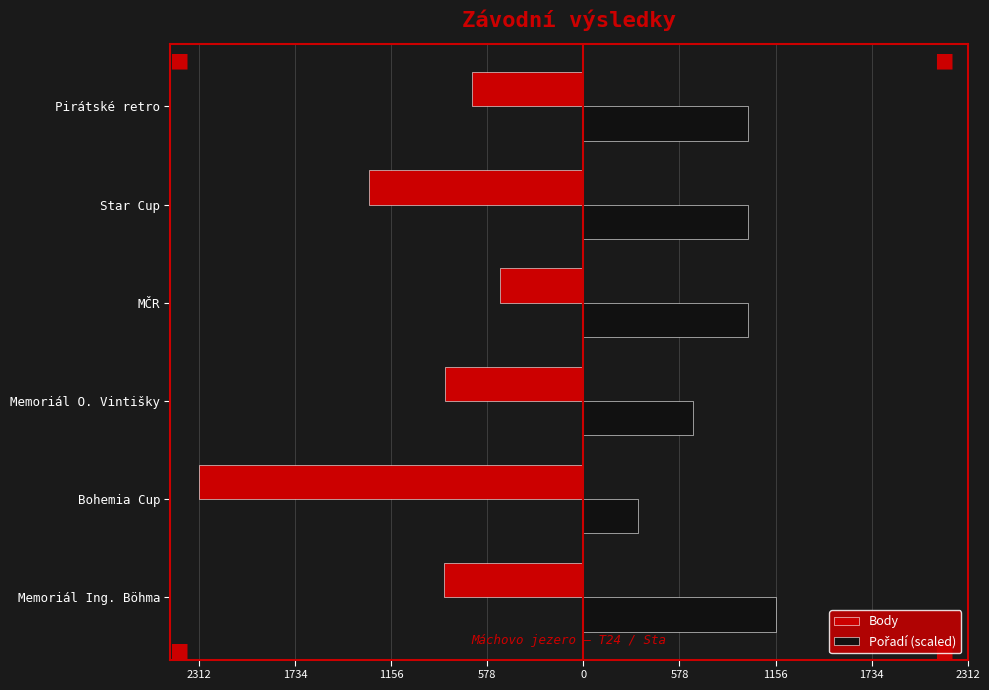

How many bars are there in each group?

2